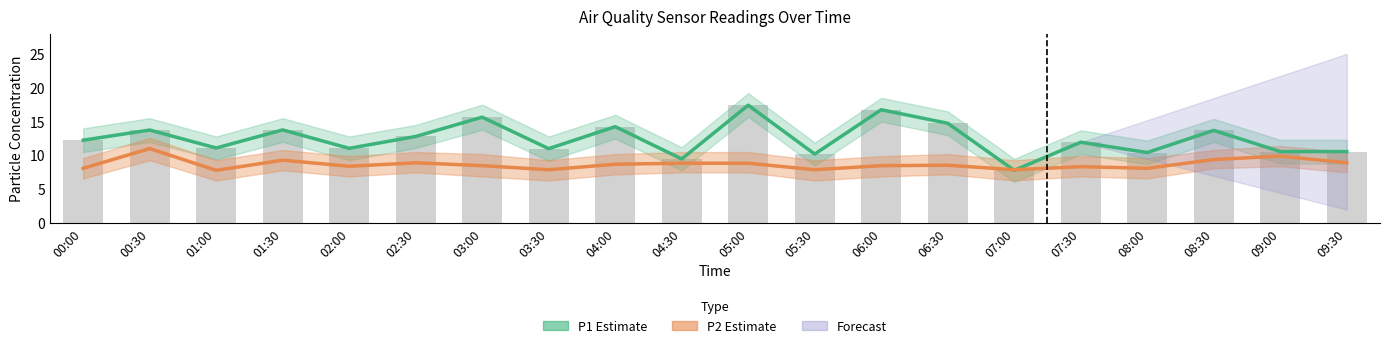

Where is the data nearest to the value 12?

07:30